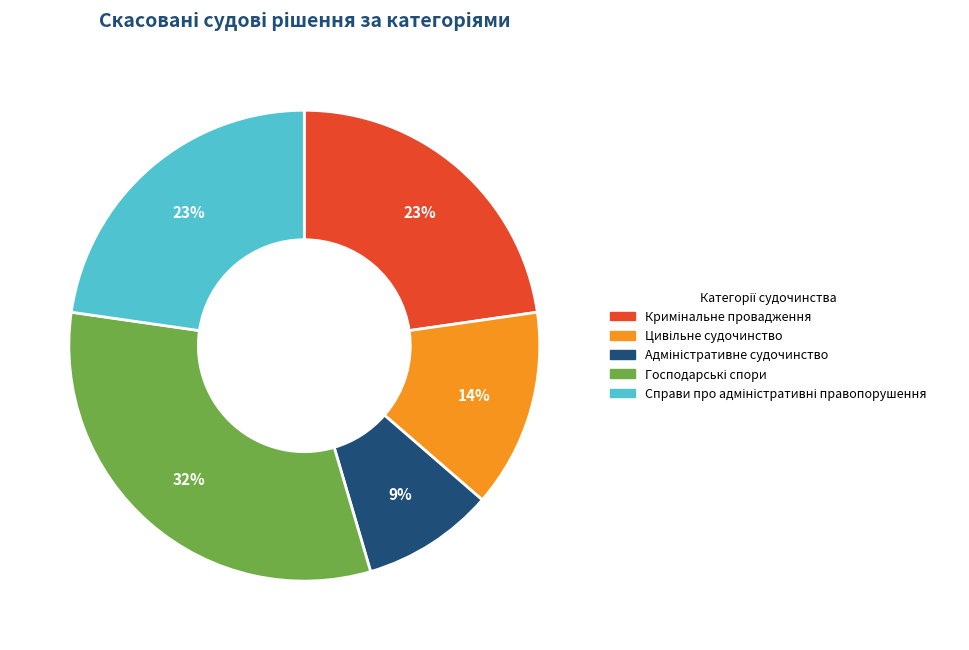

Is there any slice that represents more than half of the pie?

No